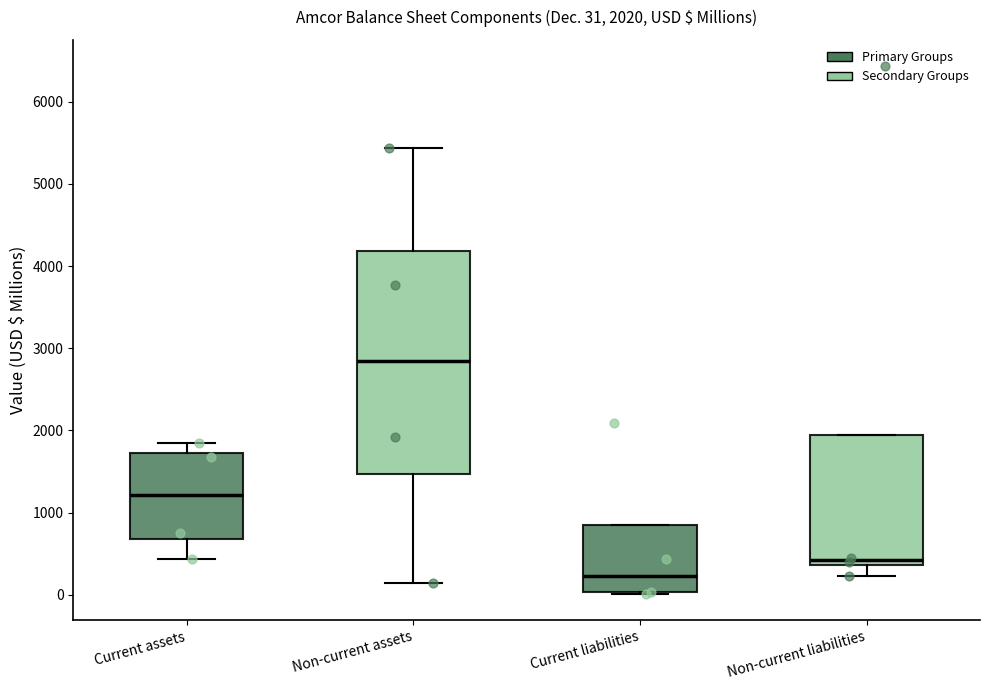

Which box's median line is the highest?

Non-current assets